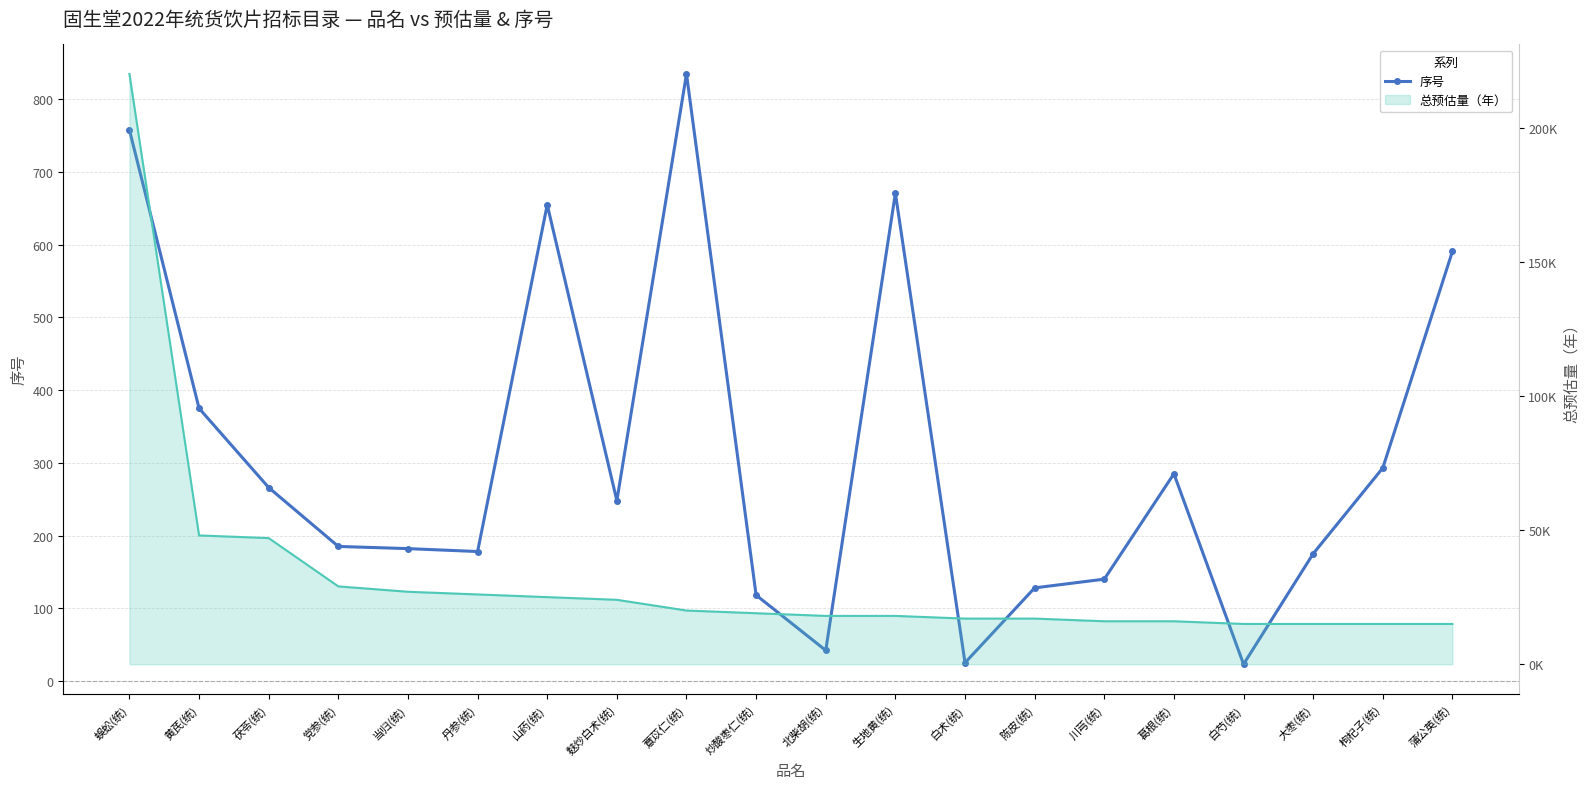

Reading left to right, extract all data points from this chart.

蜈蚣(统)=758	黄芪(统)=375	茯苓(统)=266	党参(统)=185	当归(统)=182	丹参(统)=178	山药(统)=655	麸炒白术(统)=248	薏苡仁(统)=835	炒酸枣仁(统)=118	北柴胡(统)=42	生地黄(统)=671	白术(统)=25	陈皮(统)=128	川芎(统)=140	葛根(统)=285	白芍(统)=23	大枣(统)=175	枸杞子(统)=293	蒲公英(统)=591